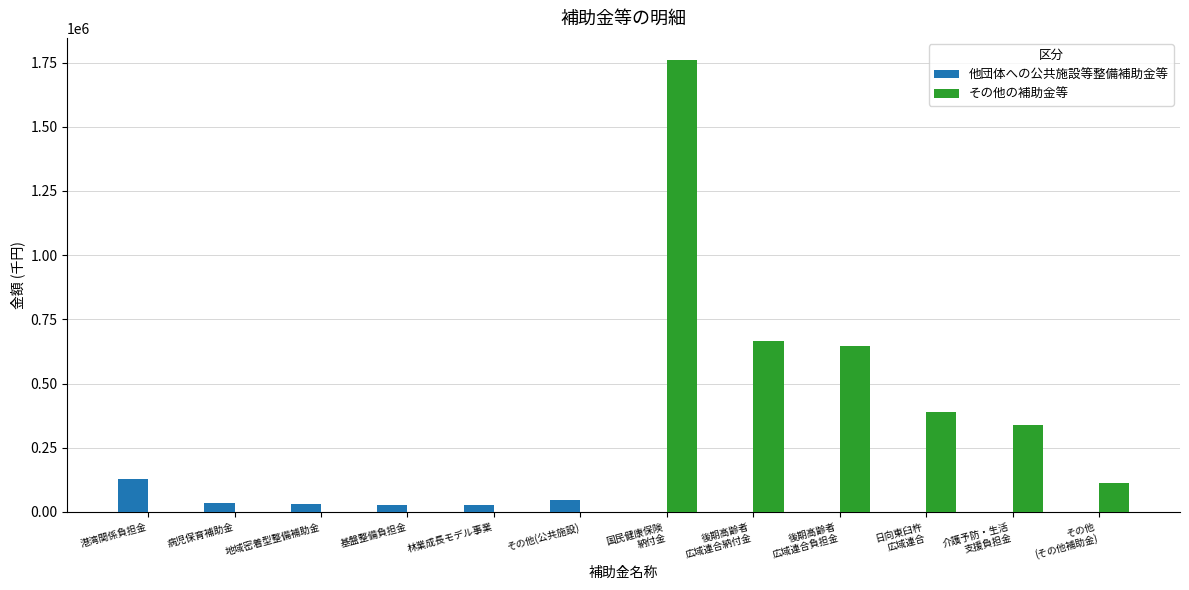

Is it true that 他団体への公共施設等整備補助金等 equals 47452 at その他(公共施設)?

True